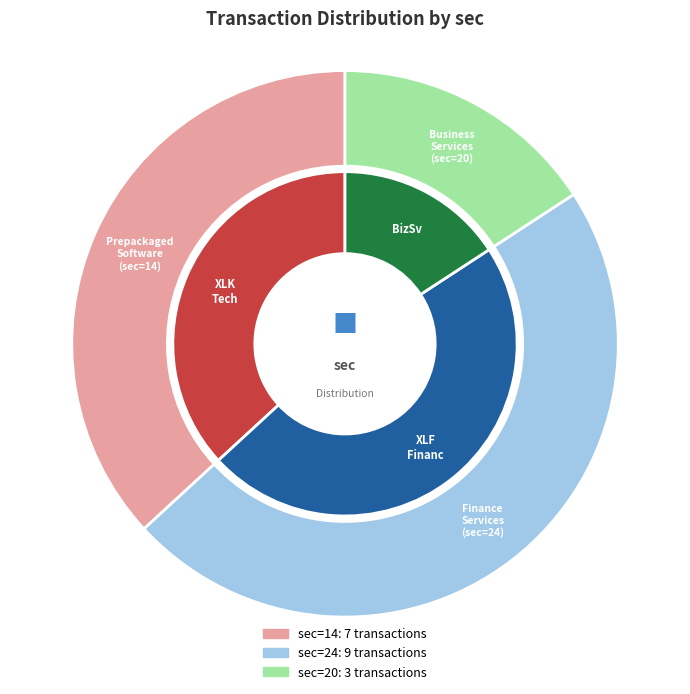

Is there a majority slice in this chart?

No